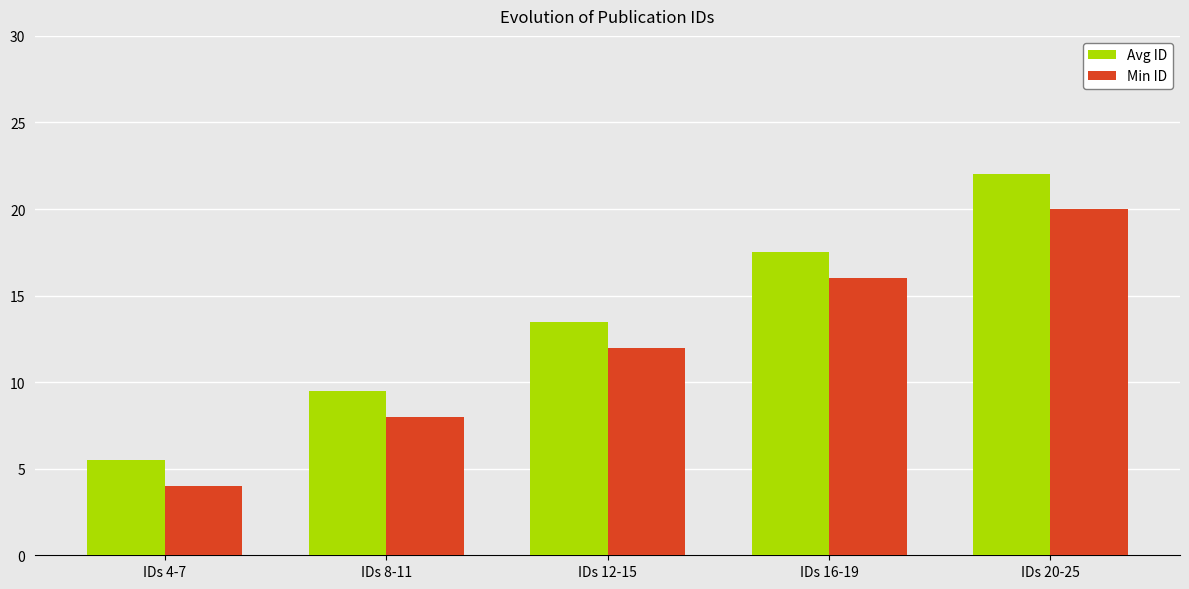

What is the label of the 5th bar from the right?

IDs 4-7